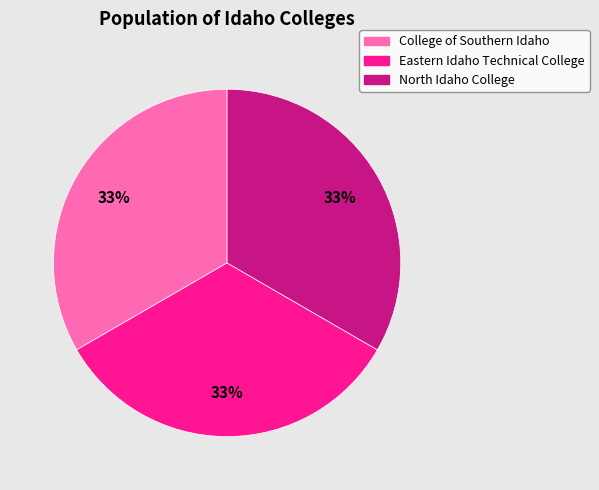

How many slices are in this pie chart?

3